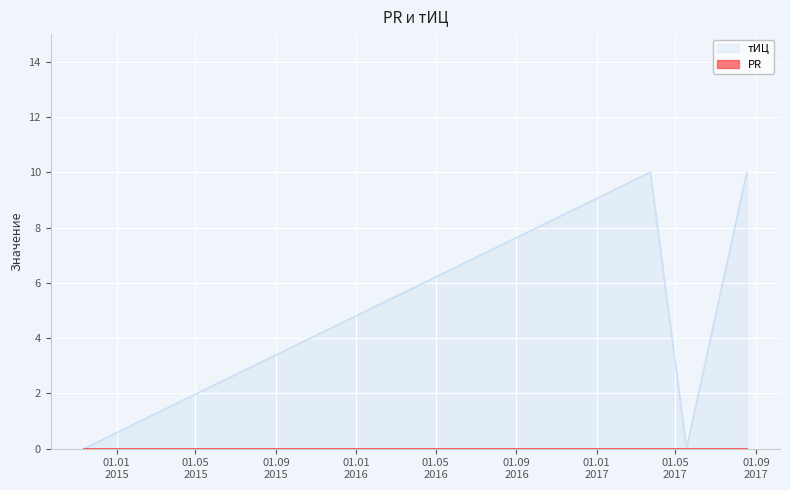

How many lines are shown in the chart?

2